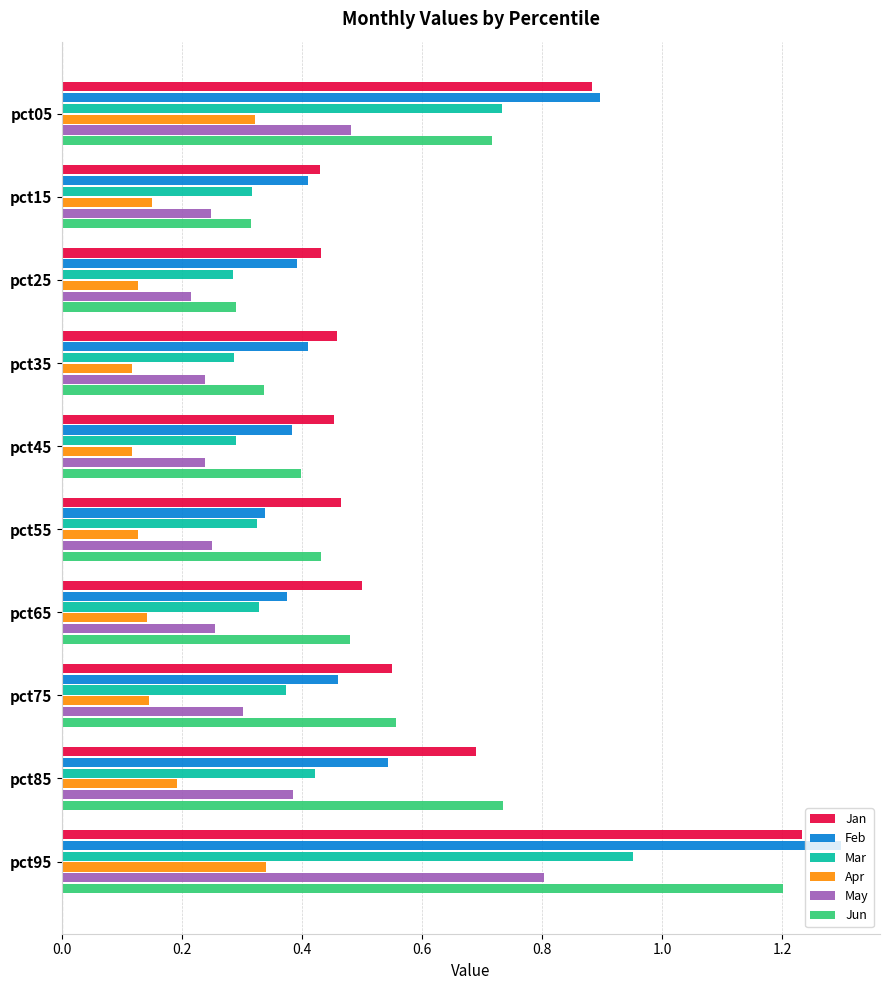

Which series has the largest range (max minus min)?

Feb